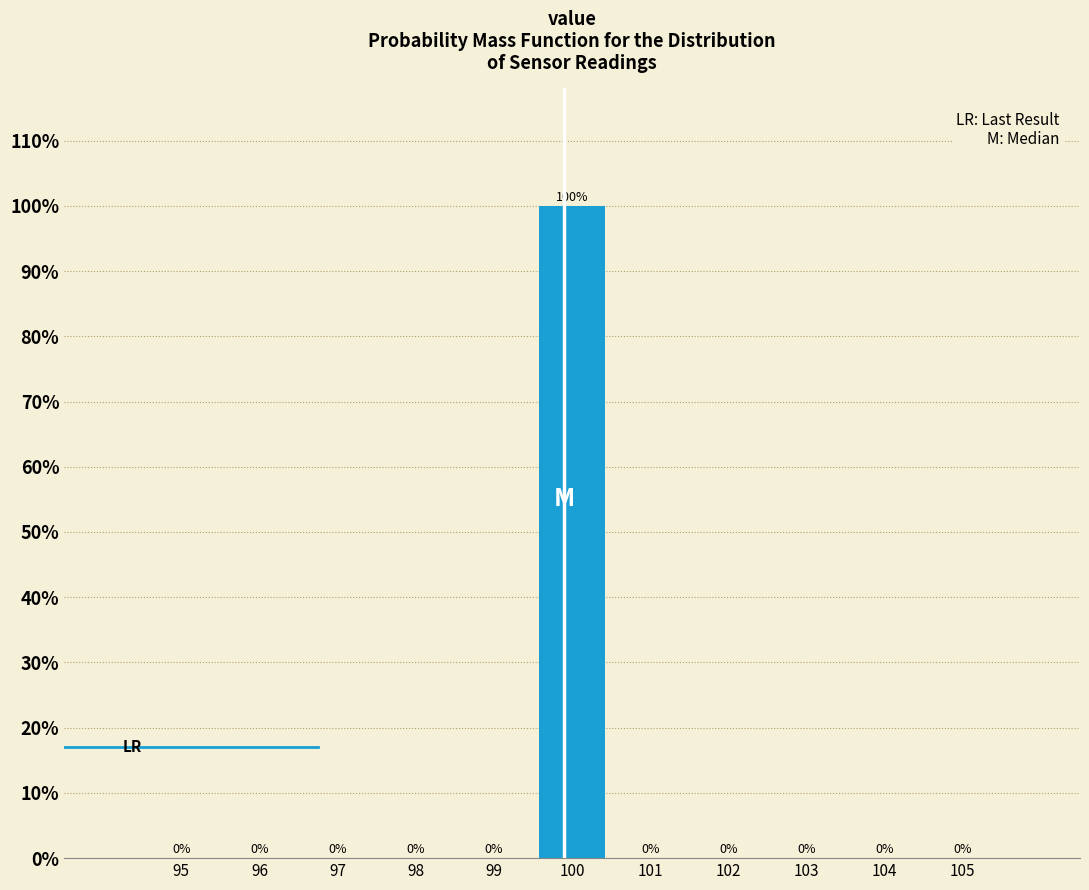

What is the height of the bar covering 99.5 to 100.5 on the x-axis?

100